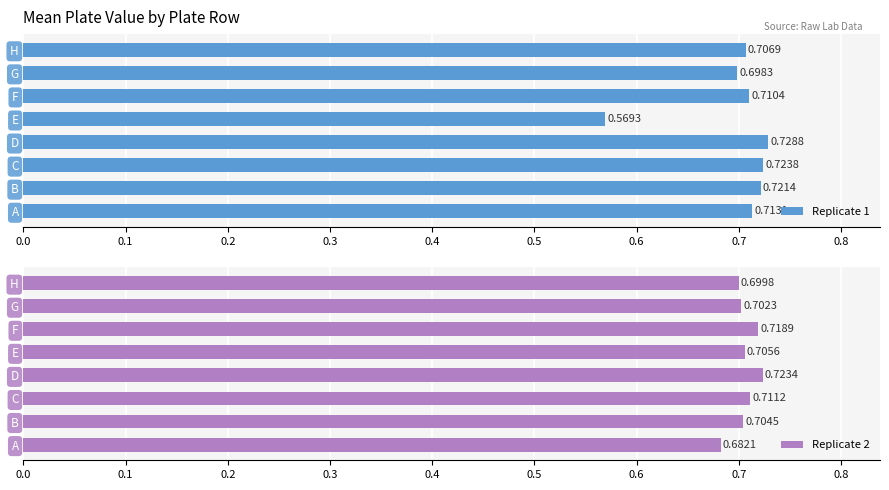

Which series has the largest total across all categories?

Replicate 2